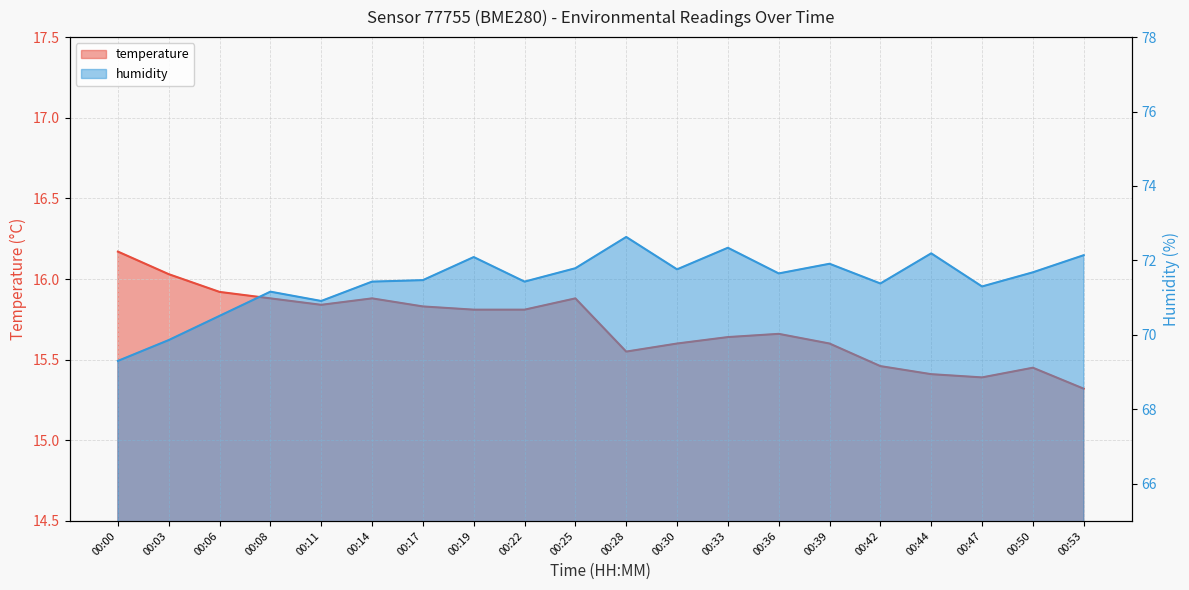

In temperature, how many points are lower than both neighbors (excluding endpoints)?

3